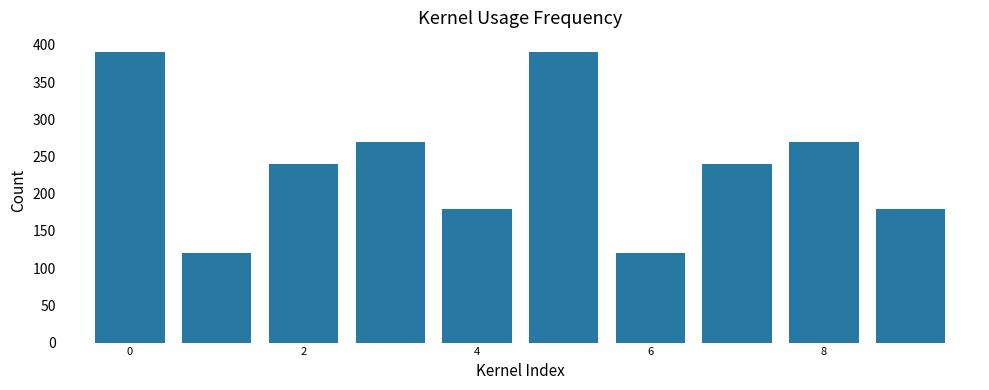

What is the maximum value shown in the chart?

390